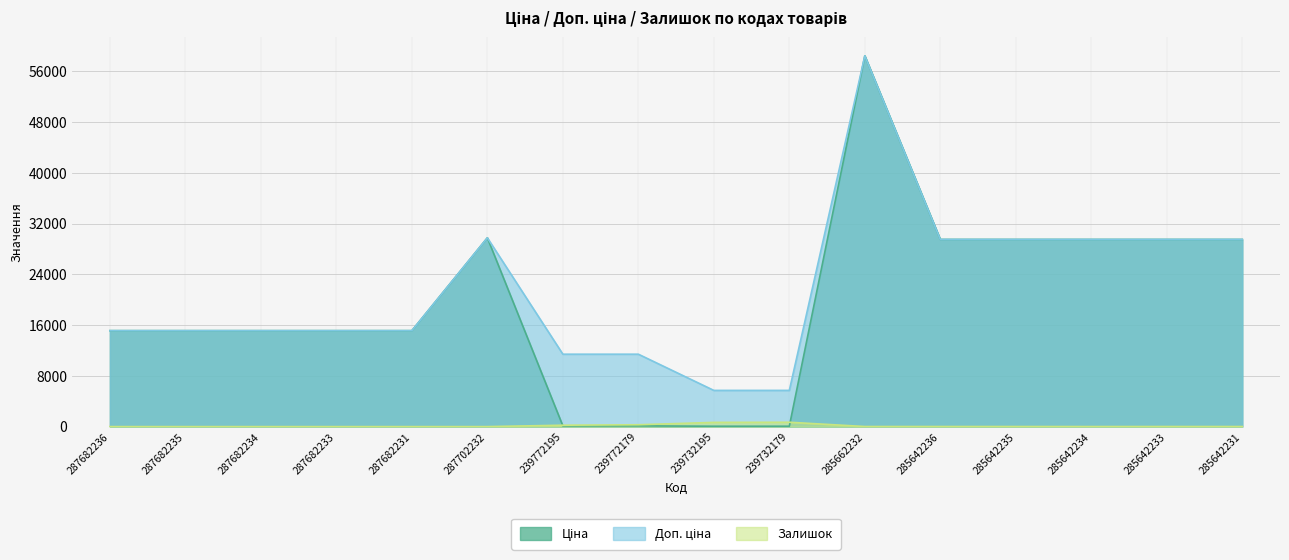

True or false: Доп. ціна has a value of 15120.0 at 287682233.

True